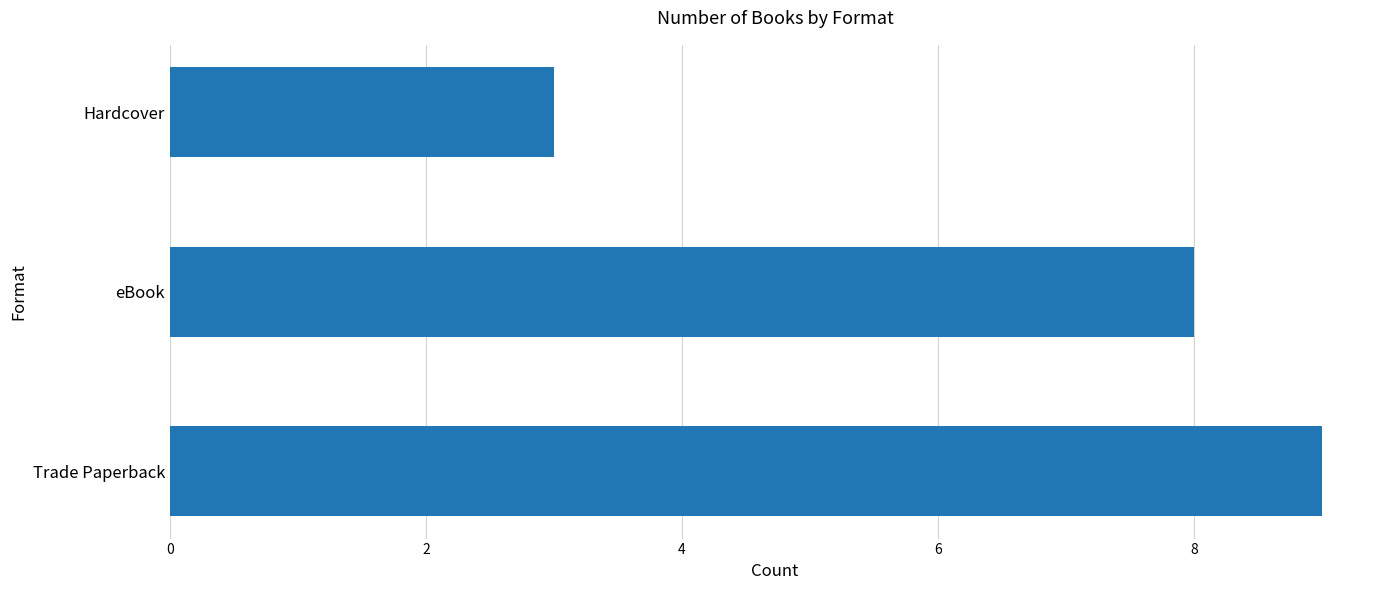

Is it true that the value at Trade Paperback is 5?

False